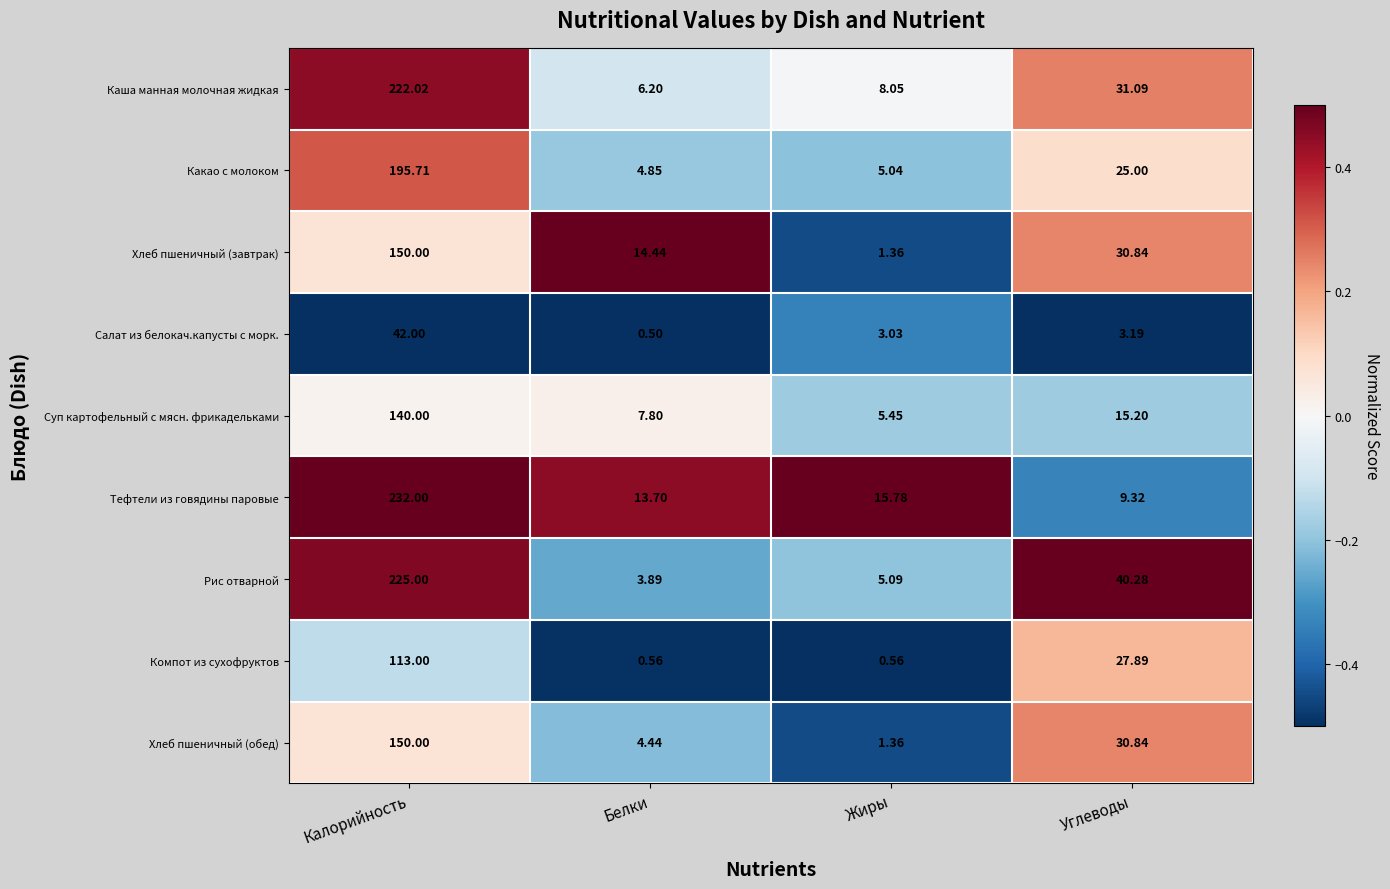

Rank the categories by Салат из белокач.капусты с морк. value from highest to lowest.

Калорийность, Углеводы, Жиры, Белки